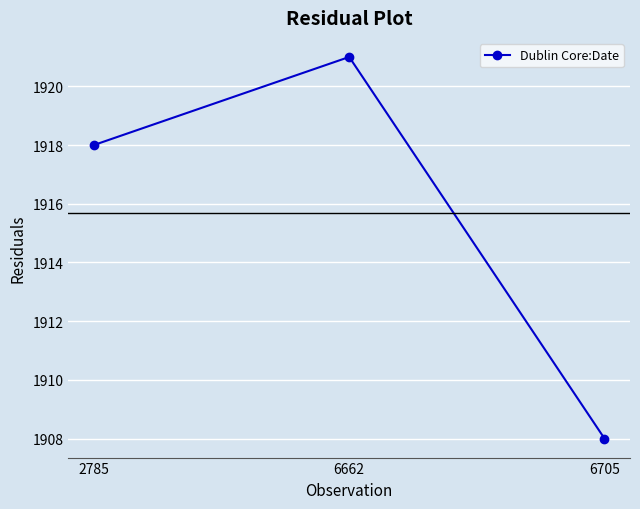

Where is the data nearest to the value 1914?

2785